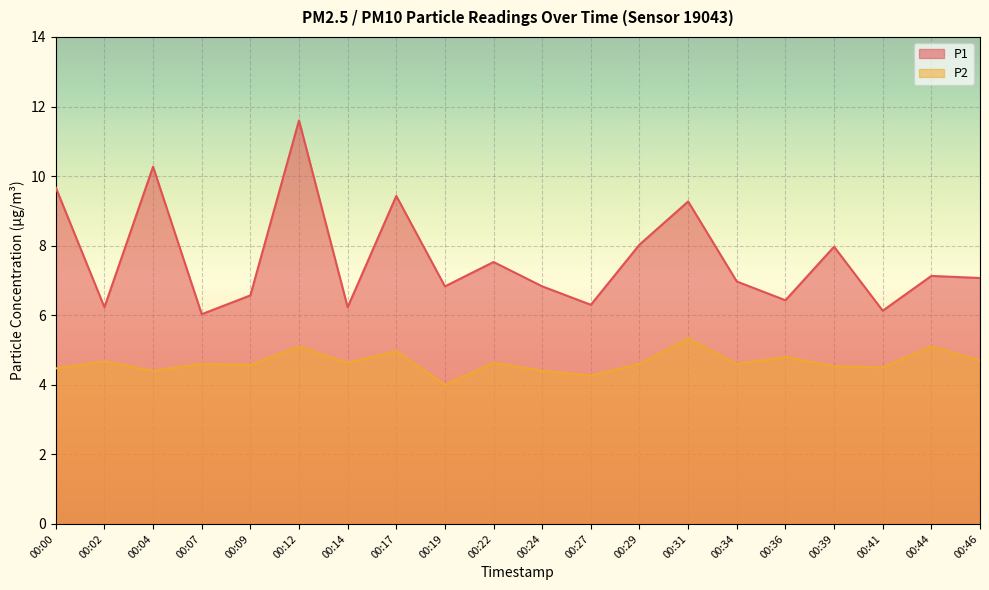

What is the spread (max minus min) of values at 00:36?

1.6